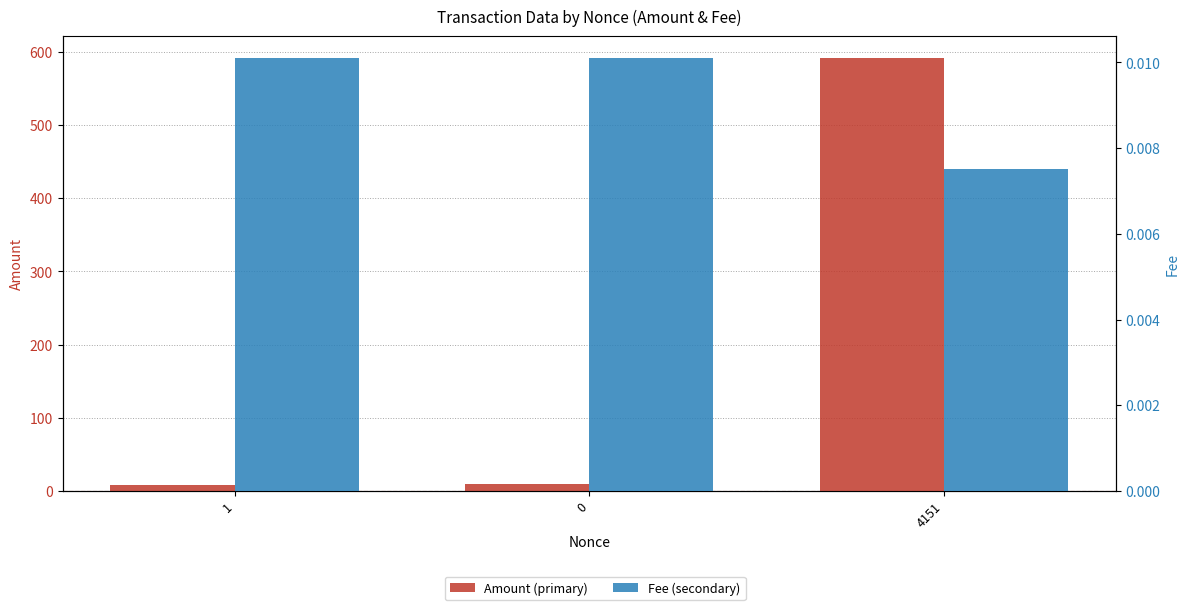

Which series has the largest total across all categories?

Amount